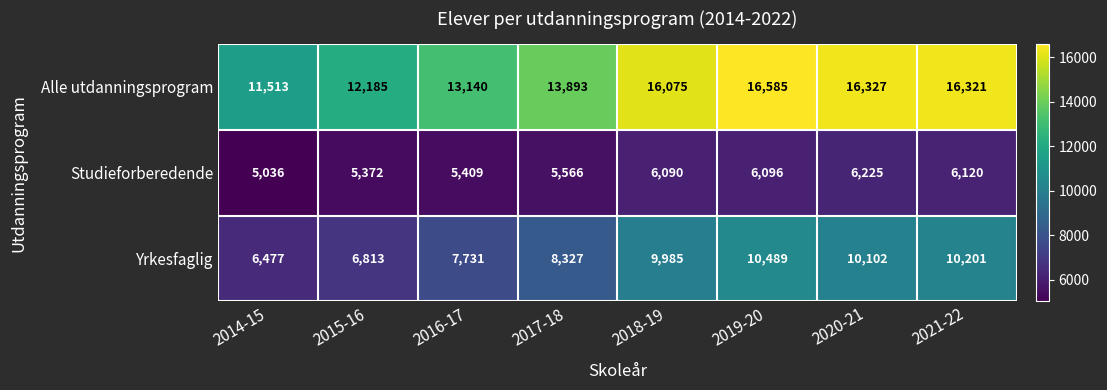

Reading left to right, list all the values displayed in this chart.

Alle utdanningsprogram: 2014-15=11513	2015-16=12185	2016-17=13140	2017-18=13893	2018-19=16075	2019-20=16585	2020-21=16327	2021-22=16321
Studieforberedende: 2014-15=5036	2015-16=5372	2016-17=5409	2017-18=5566	2018-19=6090	2019-20=6096	2020-21=6225	2021-22=6120
Yrkesfaglig: 2014-15=6477	2015-16=6813	2016-17=7731	2017-18=8327	2018-19=9985	2019-20=10489	2020-21=10102	2021-22=10201